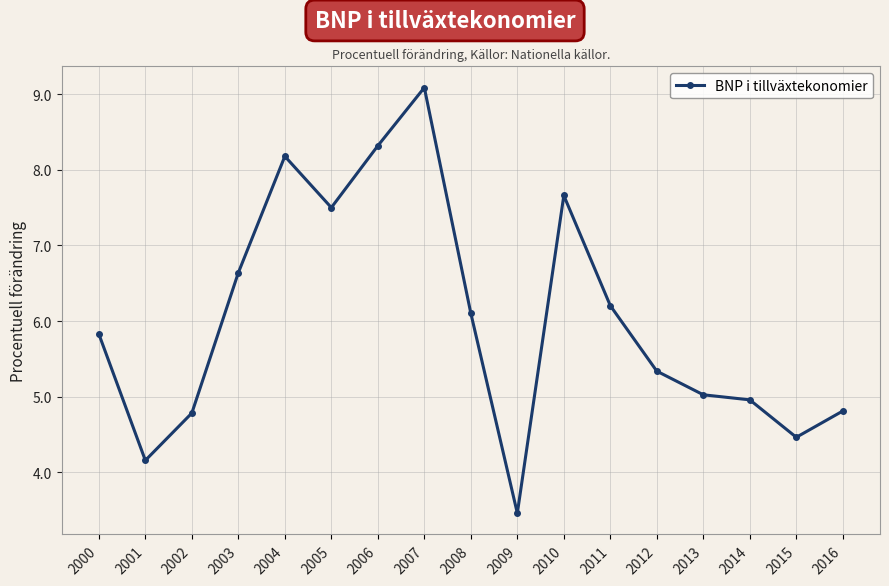

What is the smallest value displayed?

3.5